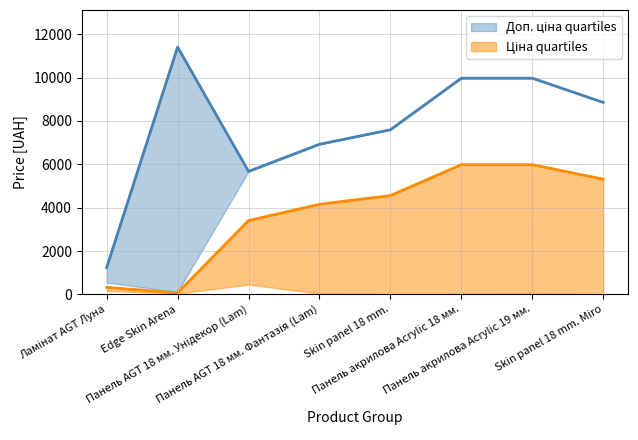

What is the label of the 7th point from the right?

Edge Skin Arena